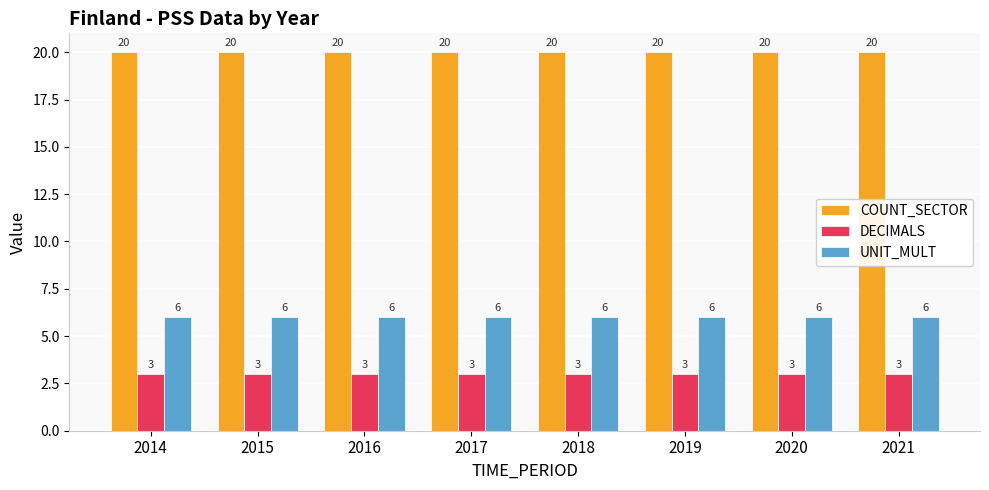

What is the average value of the COUNT_SECTOR series?

20